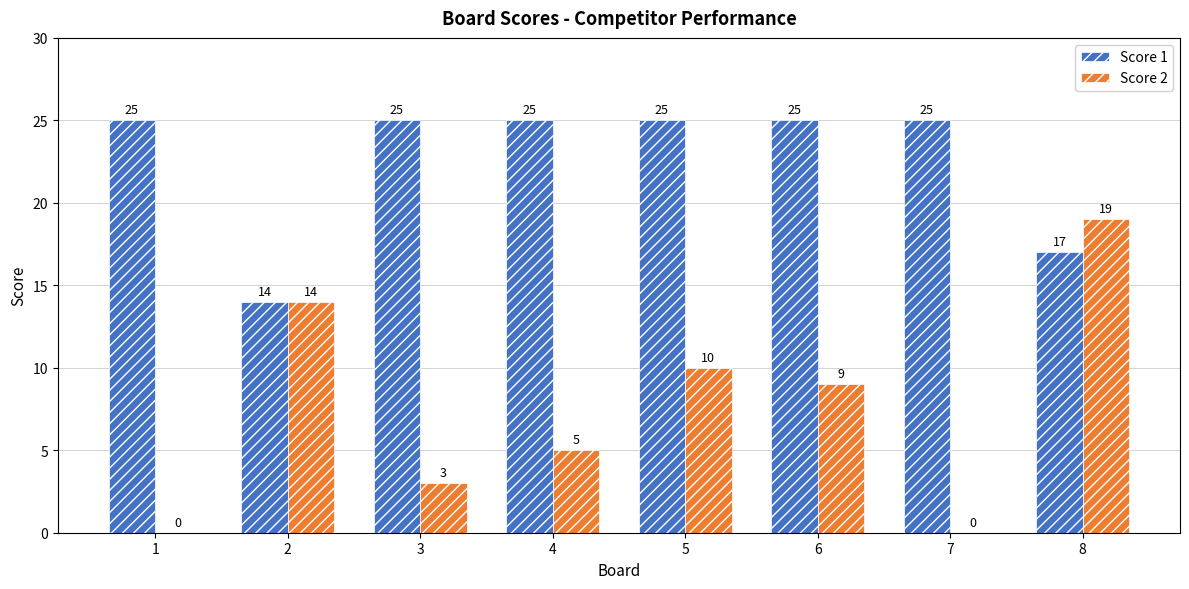

What is the sum of the Score 1 values at 2 and 4?

39